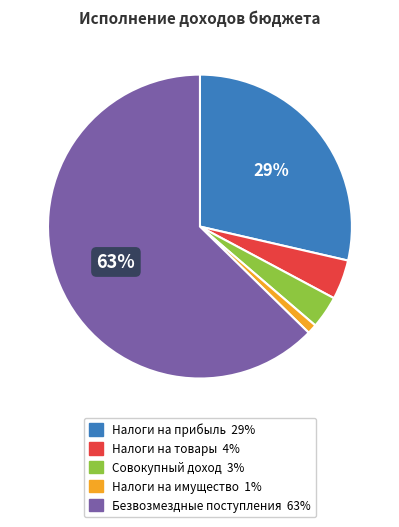

To the nearest percent, what is the difference between the largest and smallest slice percentages?

62%